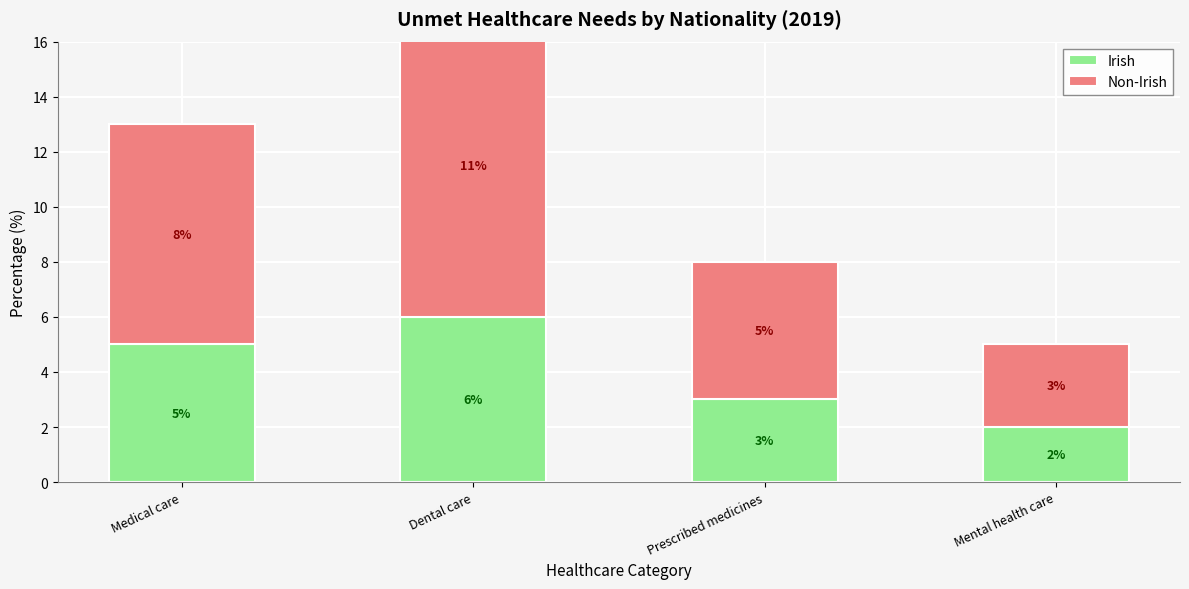

At which label does Irish reach its peak?

Dental care